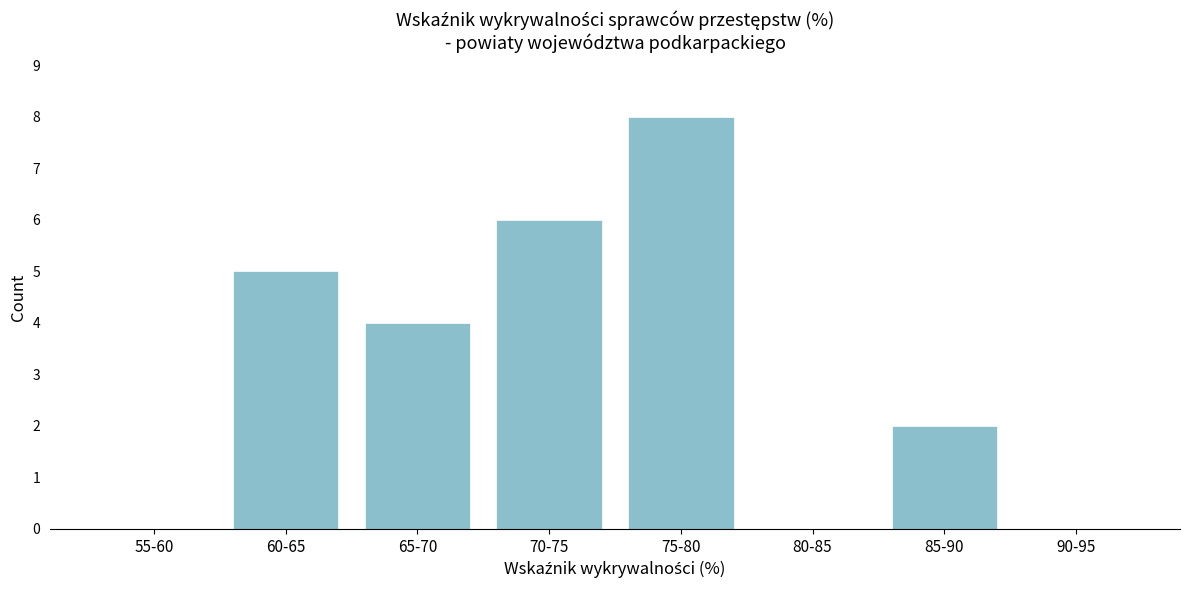

Reading left to right, transcribe all the data shown in this chart.

55-60=0	60-65=5	65-70=4	70-75=6	75-80=8	80-85=0	85-90=2	90-95=0